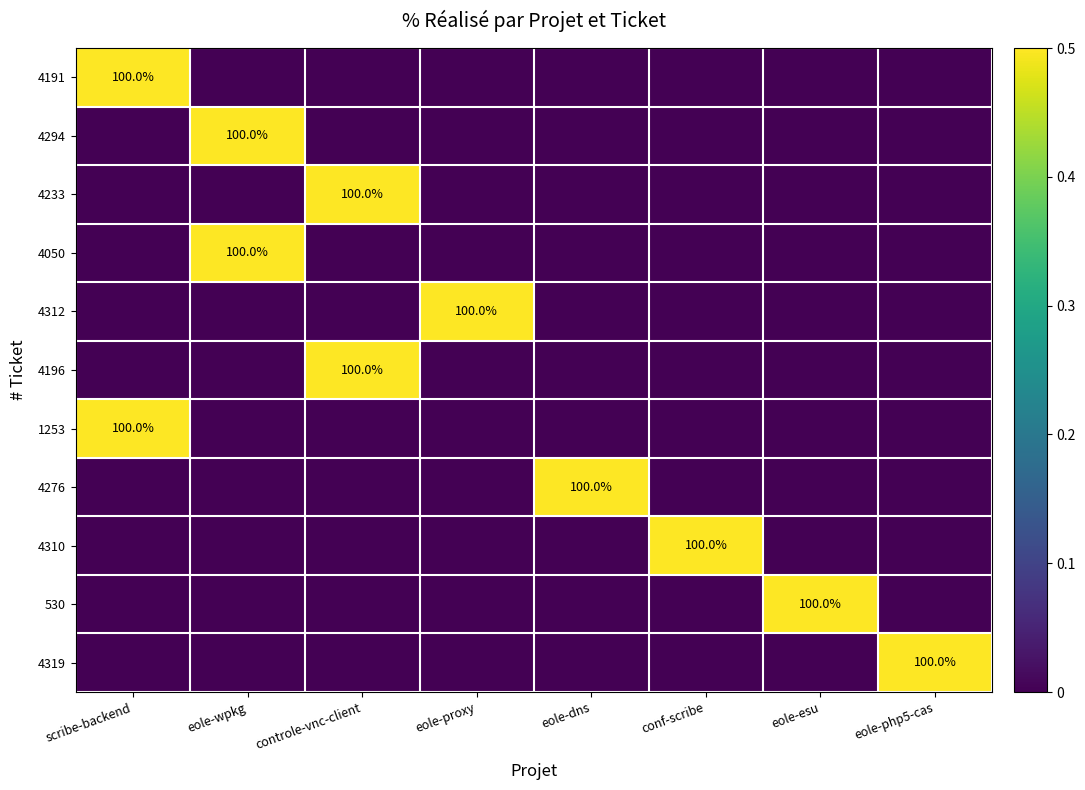

Which category has the highest value across all series?

scribe-backend